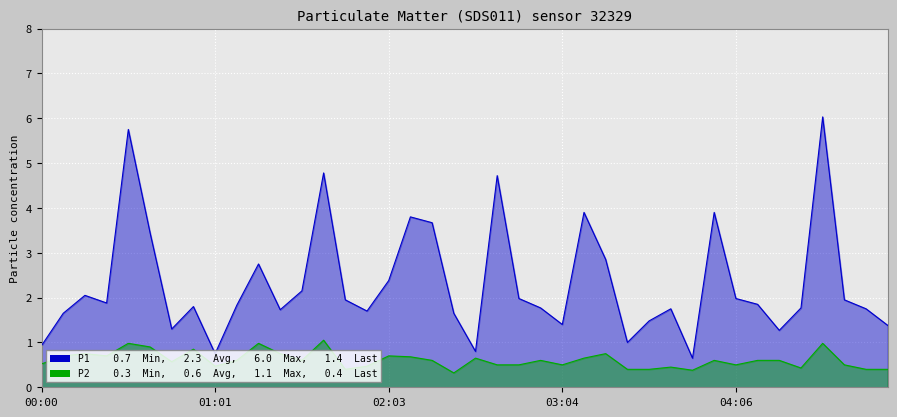

True or false: P1 and P2 cross at least once.

False